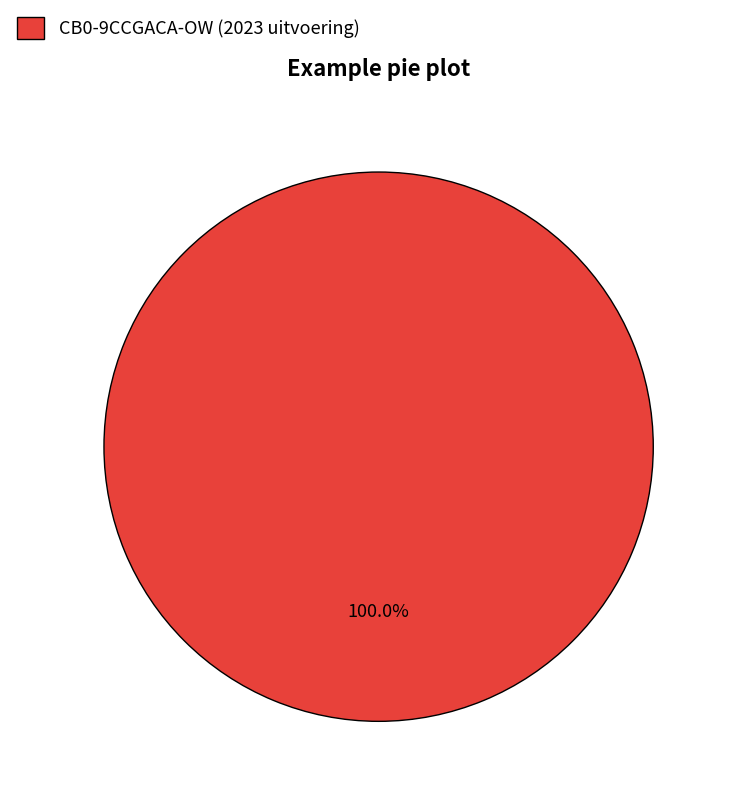

Rank the categories by value from highest to lowest.

CB0-9CCGACA-OW (2023 uitvoering)